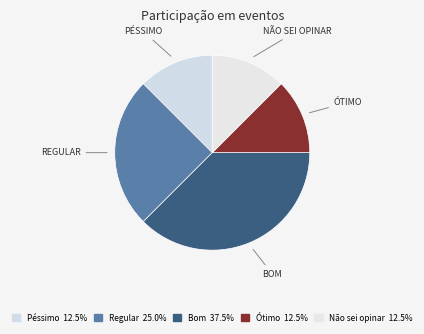

Does Péssimo account for over 50% of the chart?

No